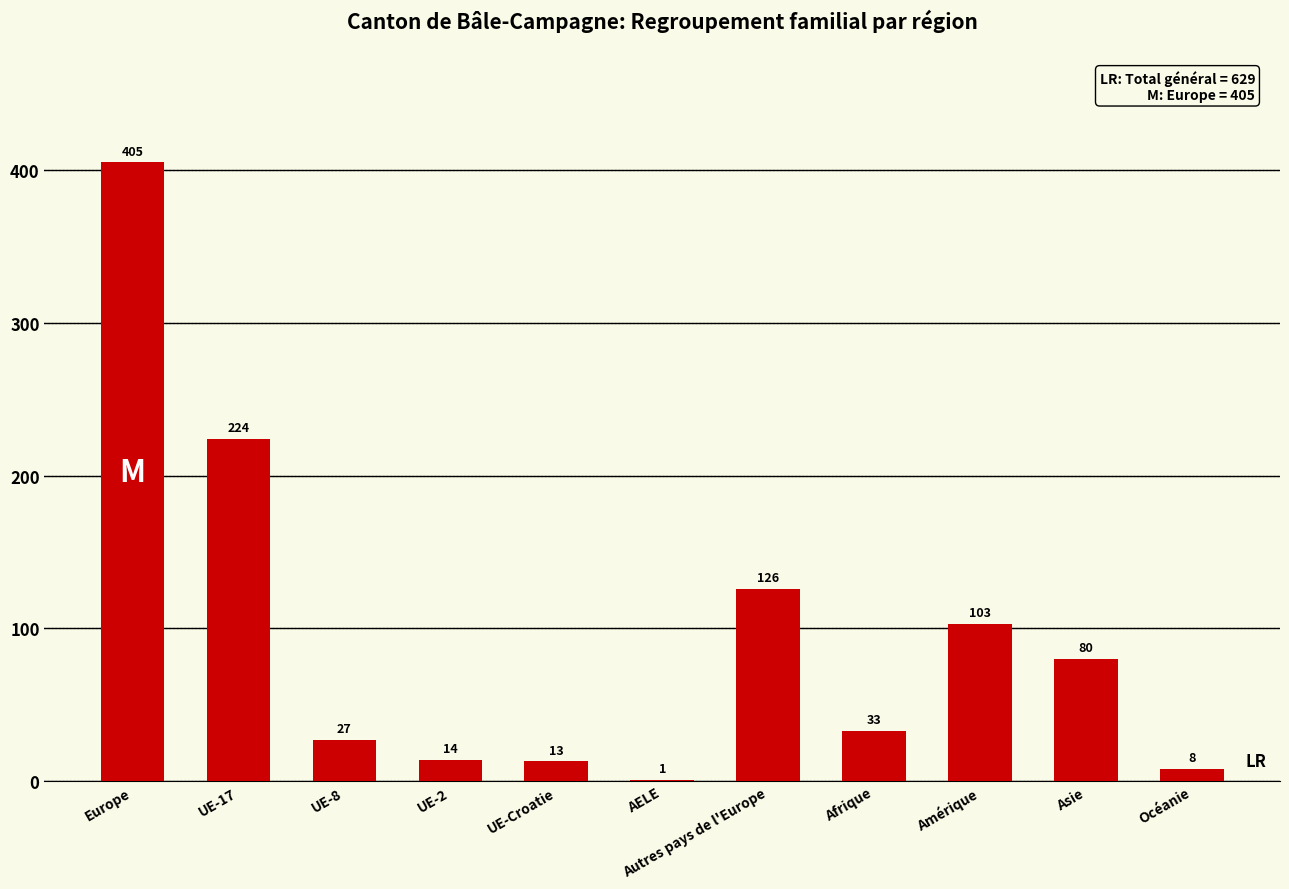

At which label does the data first exceed 33?

Europe